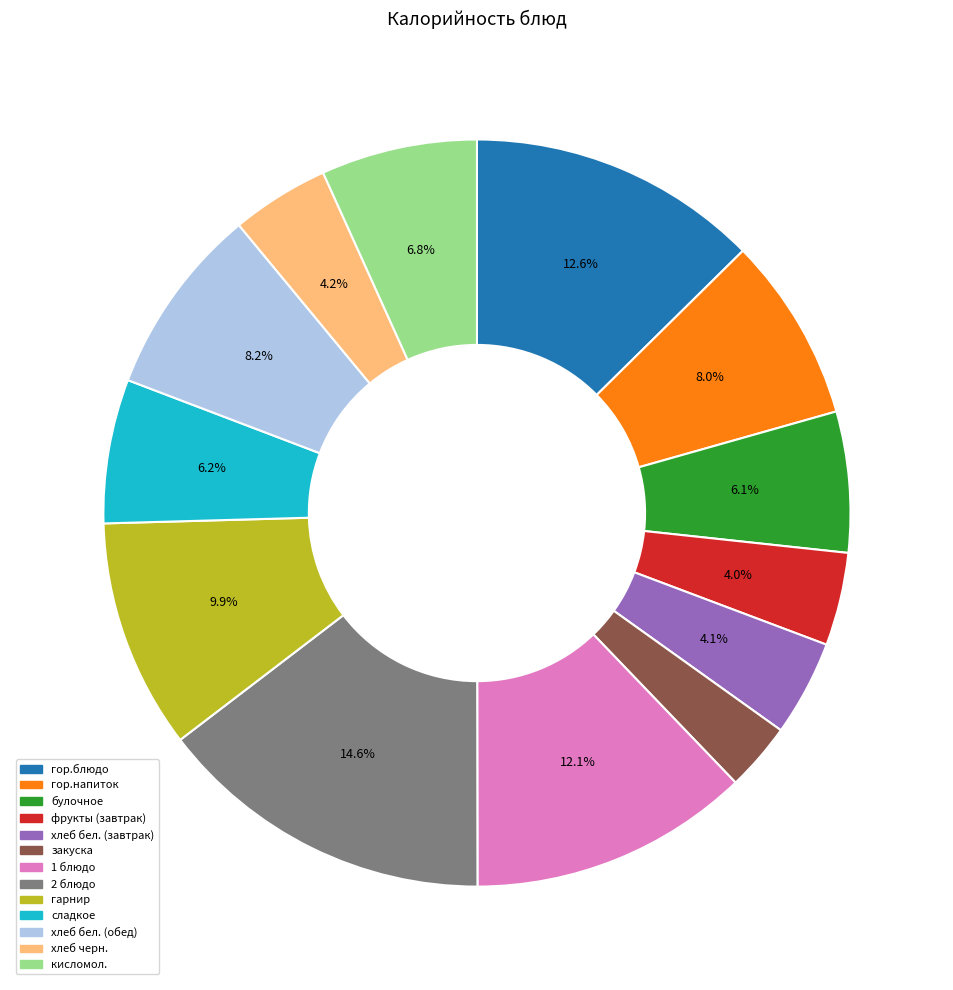

Does фрукты (завтрак) represent more than half of the total?

No